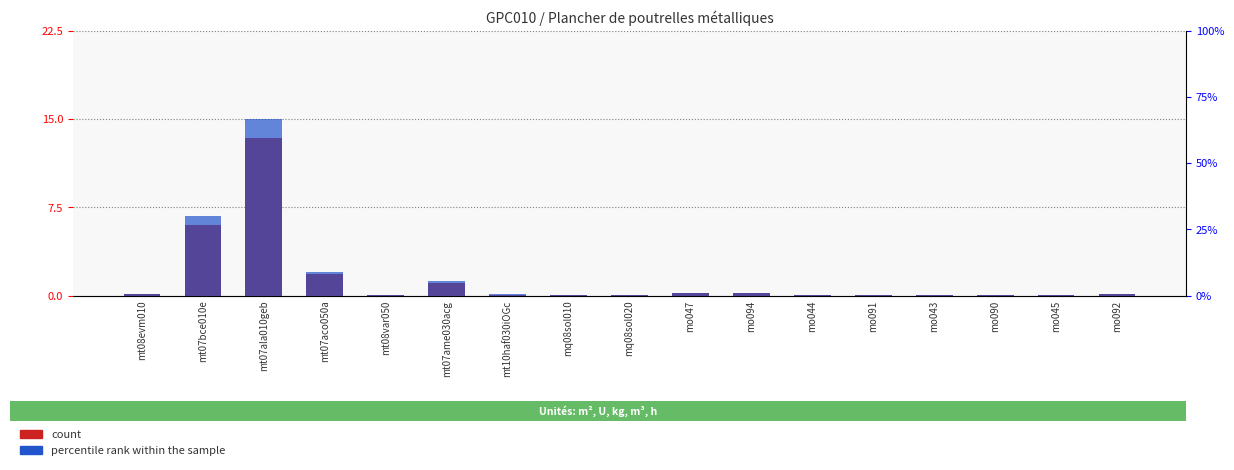

What position from the right is mo045?

2